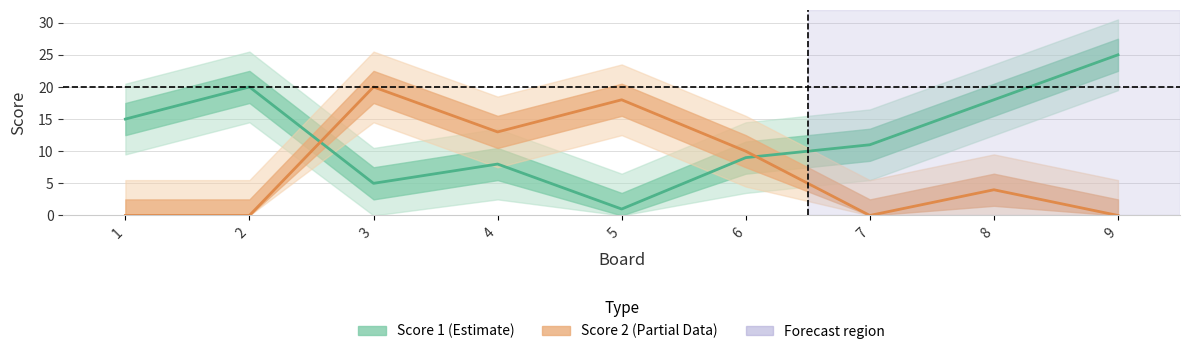

Does the chart display data point markers on the line(s)?

No